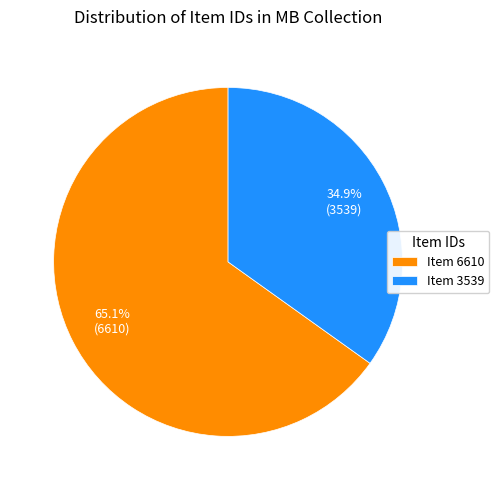

What percentage is NOT represented by Item 6610?

34.9%